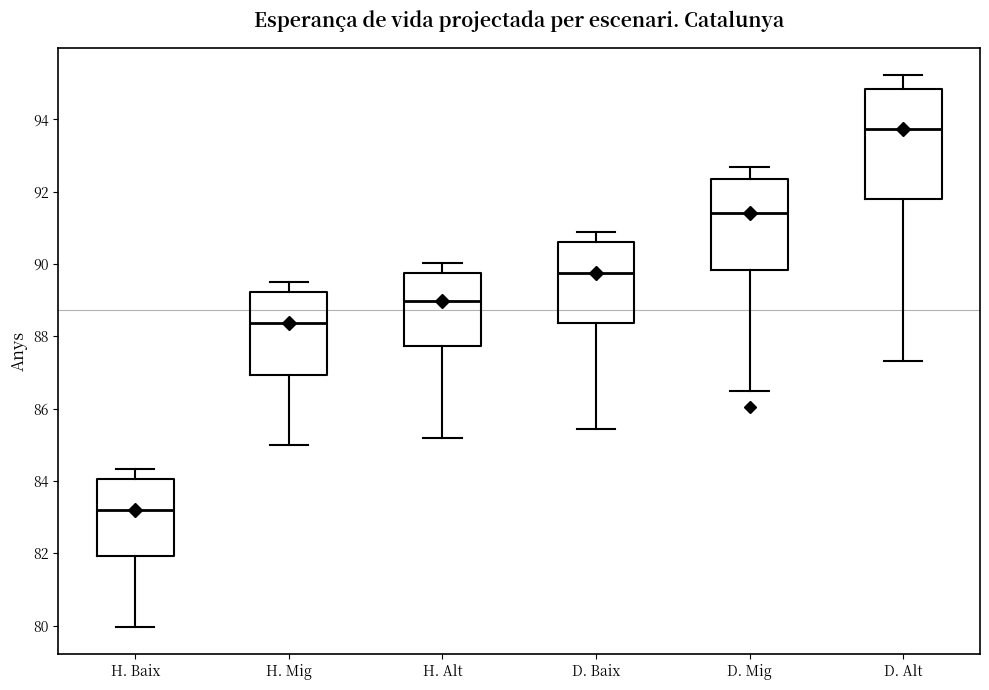

Comparing the boxes themselves (not the whiskers), which one is the tallest?

D. Alt